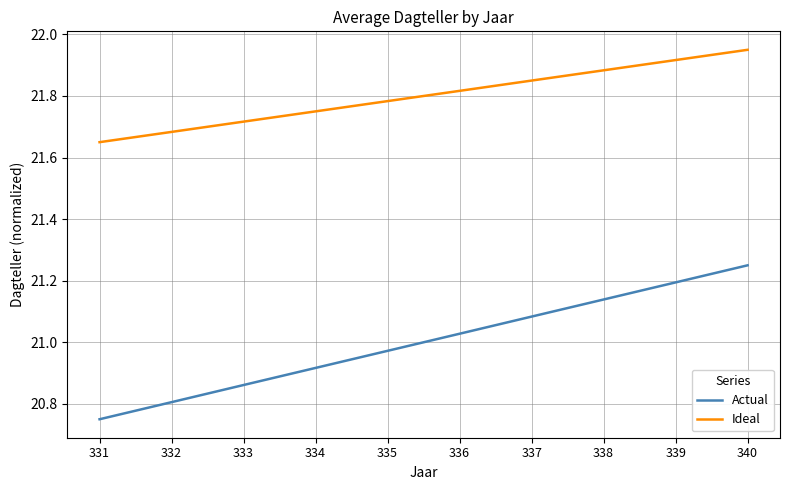

Which series has the widest spread of values?

Actual